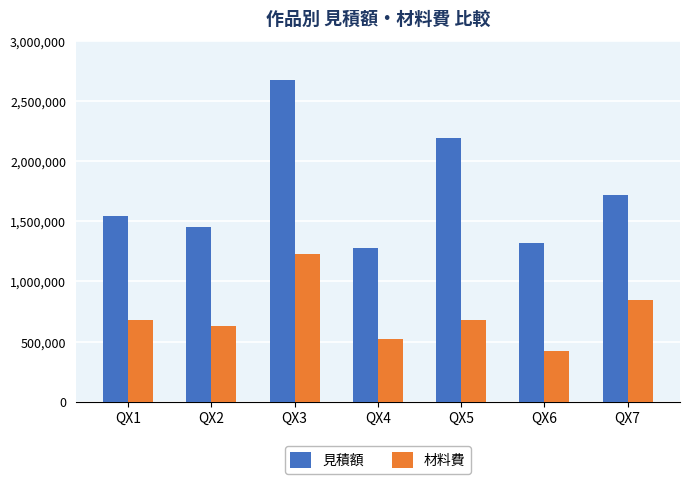

At which label does 見積額 reach its peak?

QX3